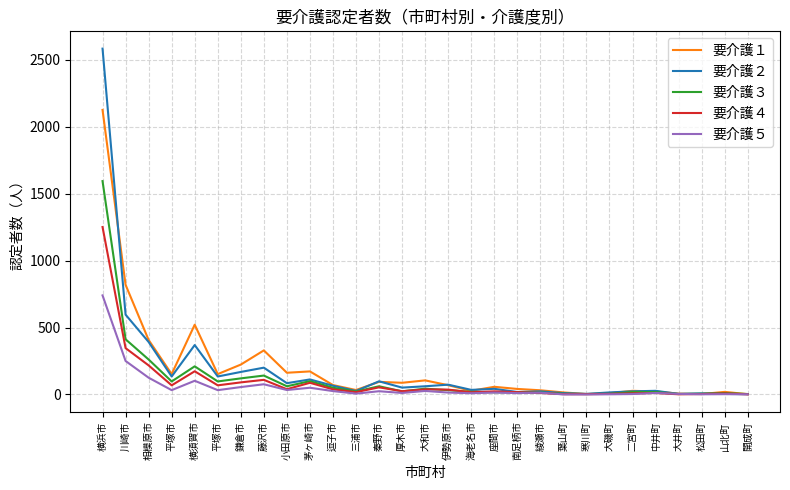

Does the chart have visible grid lines?

Yes